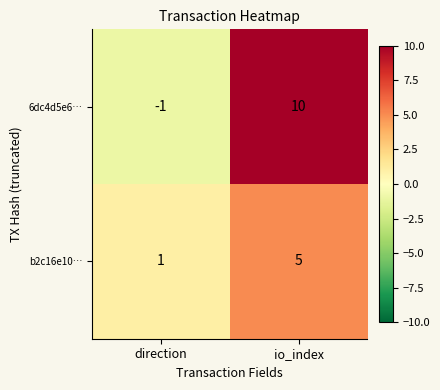

Is the value of b2c16e10… at direction greater than the value of 6dc4d5e6… at io_index?

No